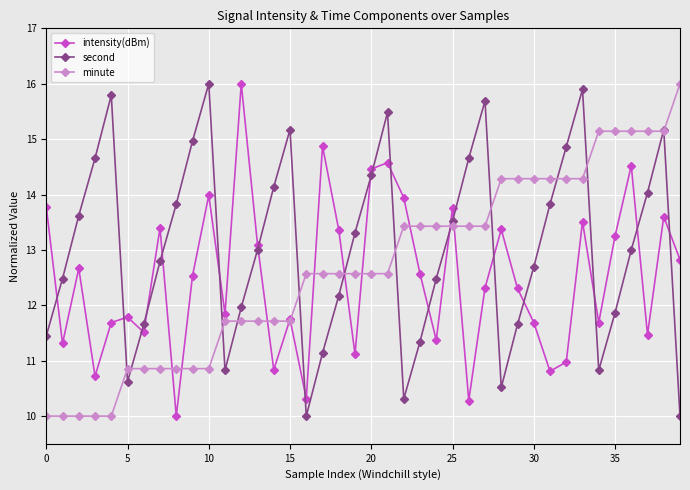

Which series has the largest total across all categories?

second